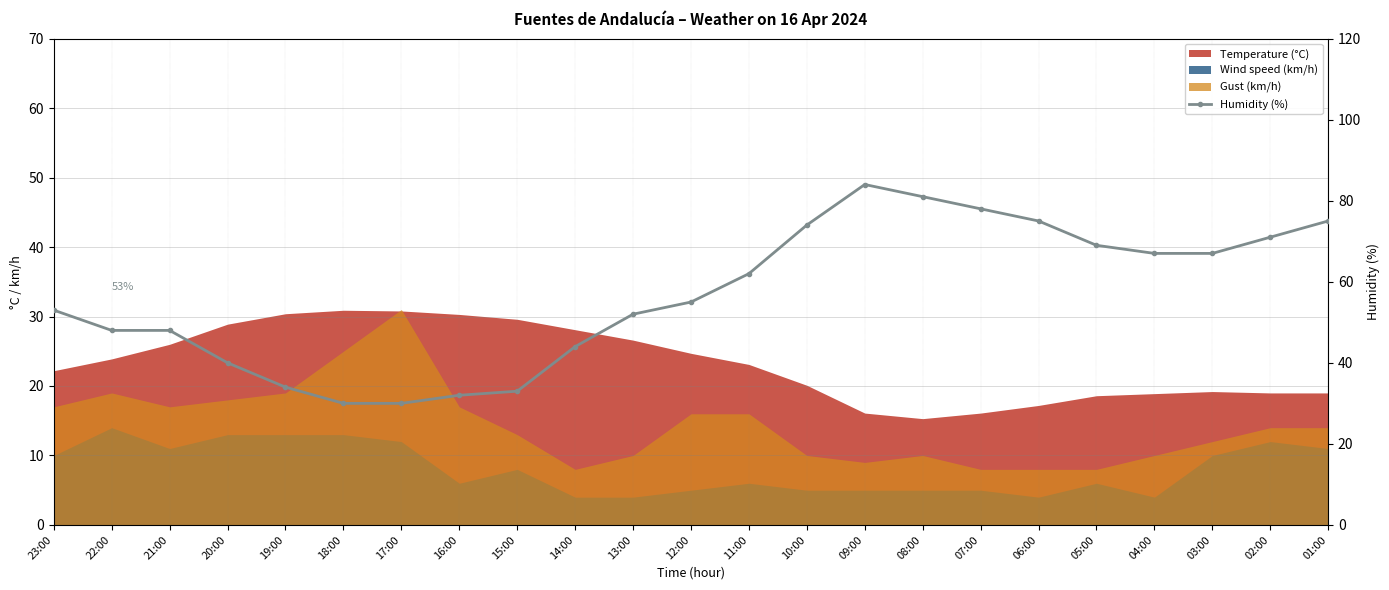

The chart shows a value of 48 at 21:00. True or false?

True